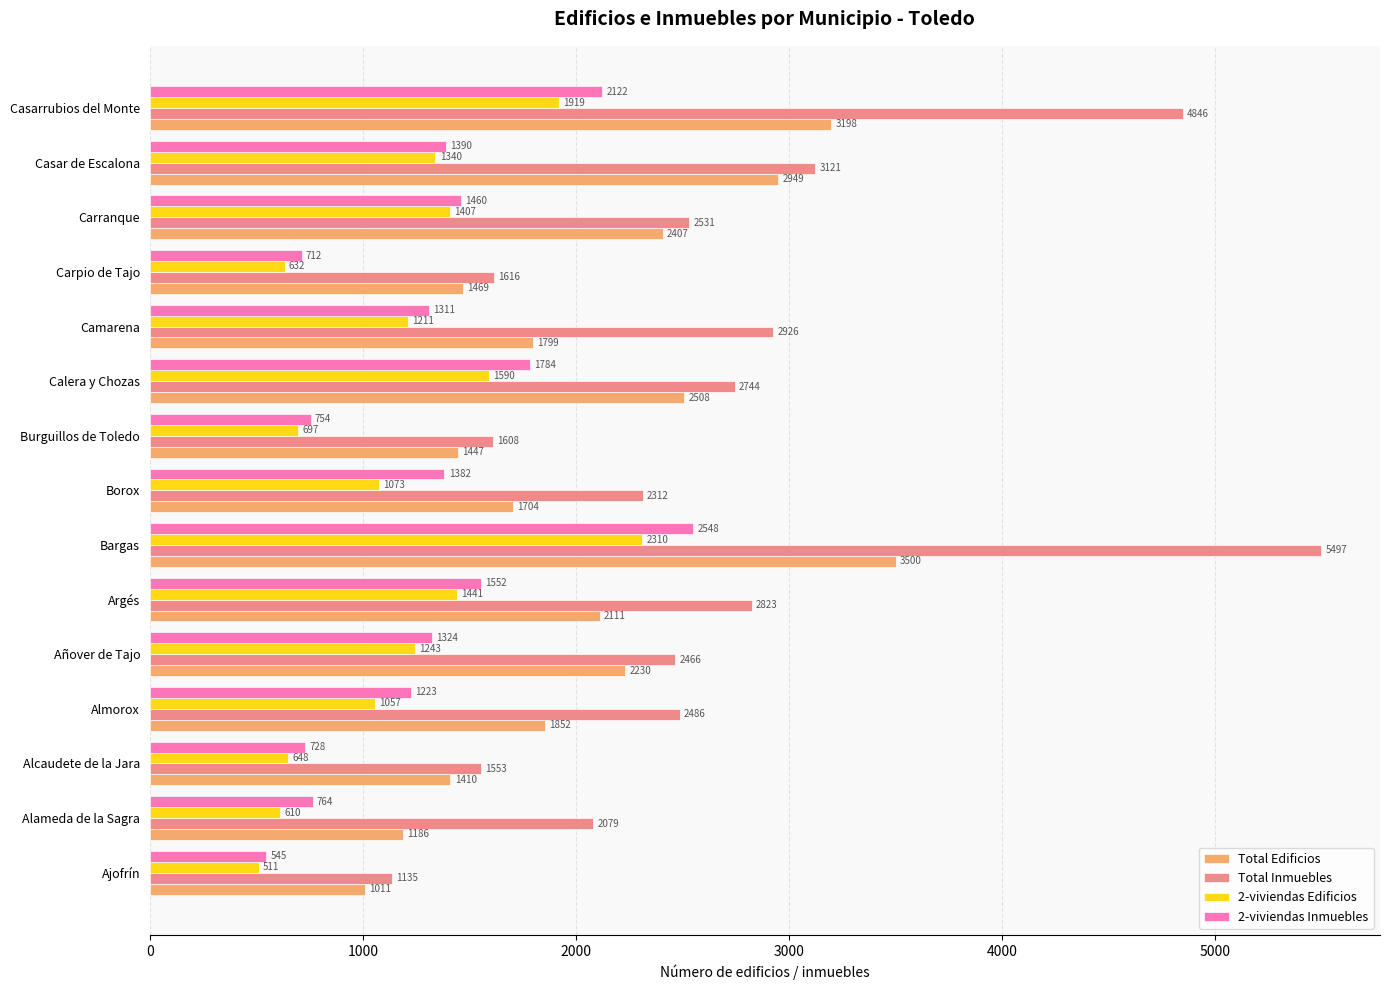

At how many categories does at least one series exceed 5487?

1